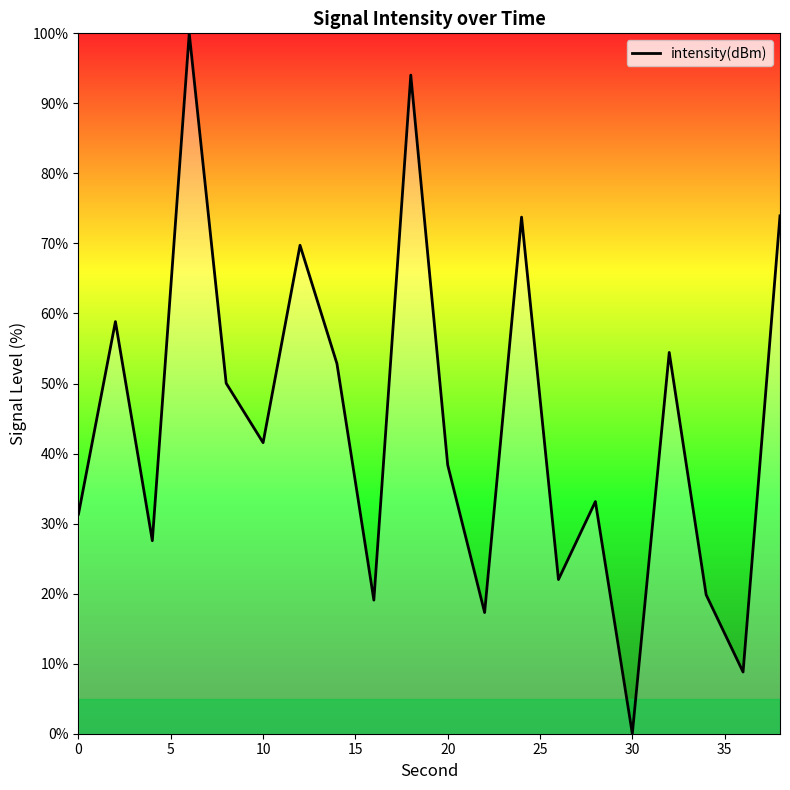

What is the difference between the maximum and minimum values?

100.0